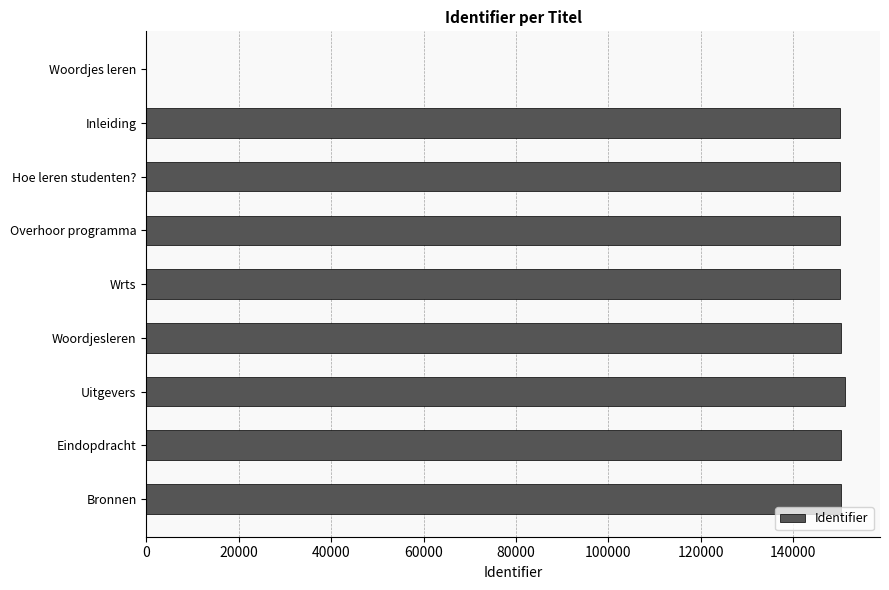

What is the maximum value shown in the chart?

151233